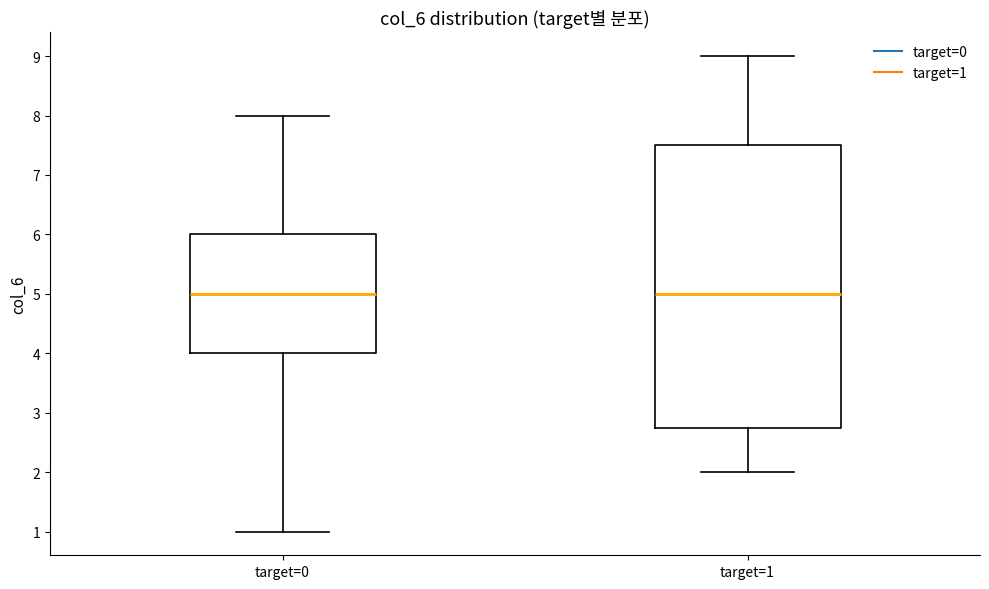

Reading left to right, read every box against the y-axis: the position of its median line, the range the box covers, and the ends of its whiskers. The values are not printed on the chart, so give them approximately, as read against the axis.

target=0: median 5.0, box 4.0 to 6.0, whiskers 1.0 to 8.0
target=1: median 5.0, box 2.8 to 7.5, whiskers 2.0 to 9.0